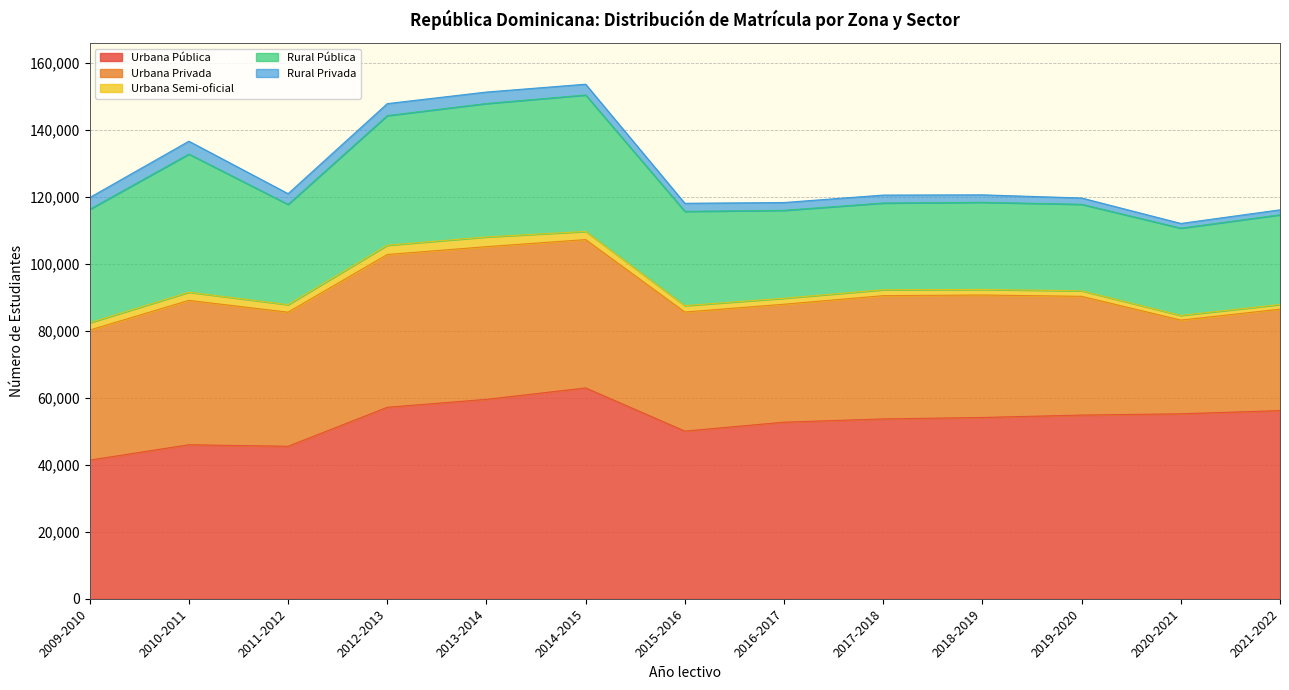

Where is Urbana Semi-oficial nearest to the value 2142?

2009-2010